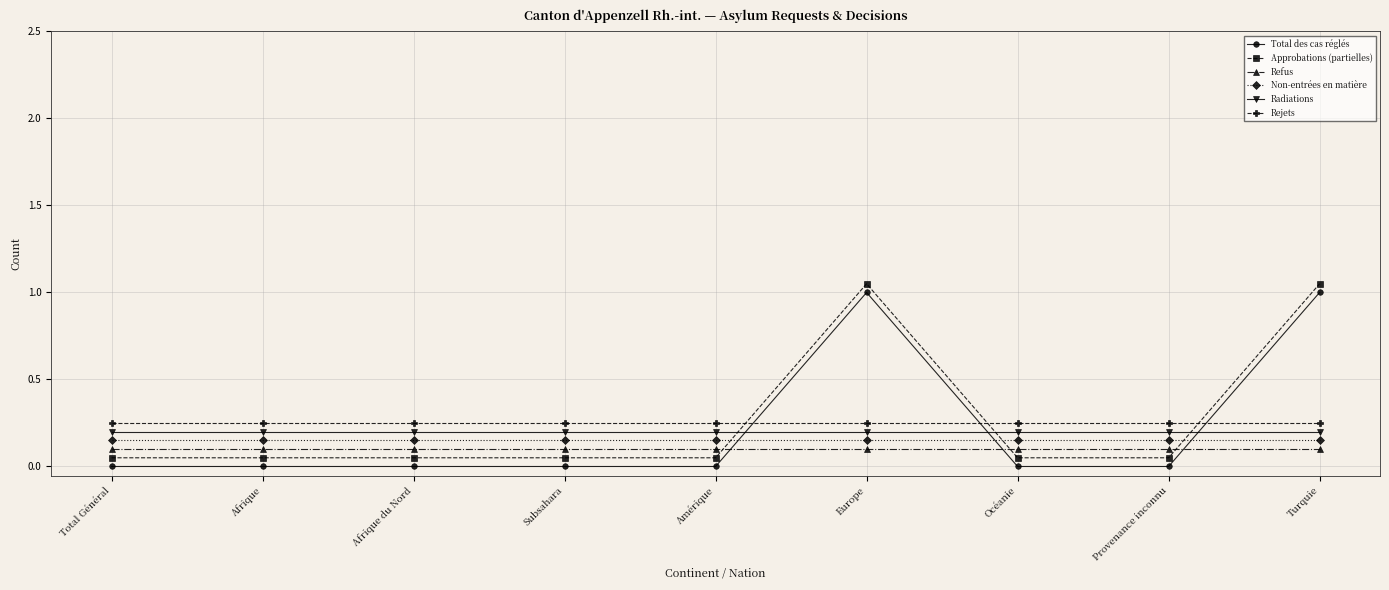

The value of Radiations at Turquie is 0.2. True or false?

True